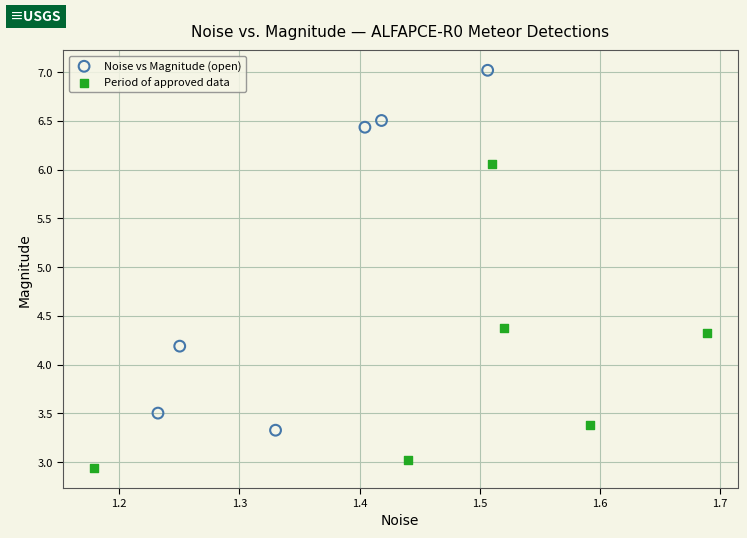

Which series has the widest spread of Y values?

Noise vs Magnitude (open)